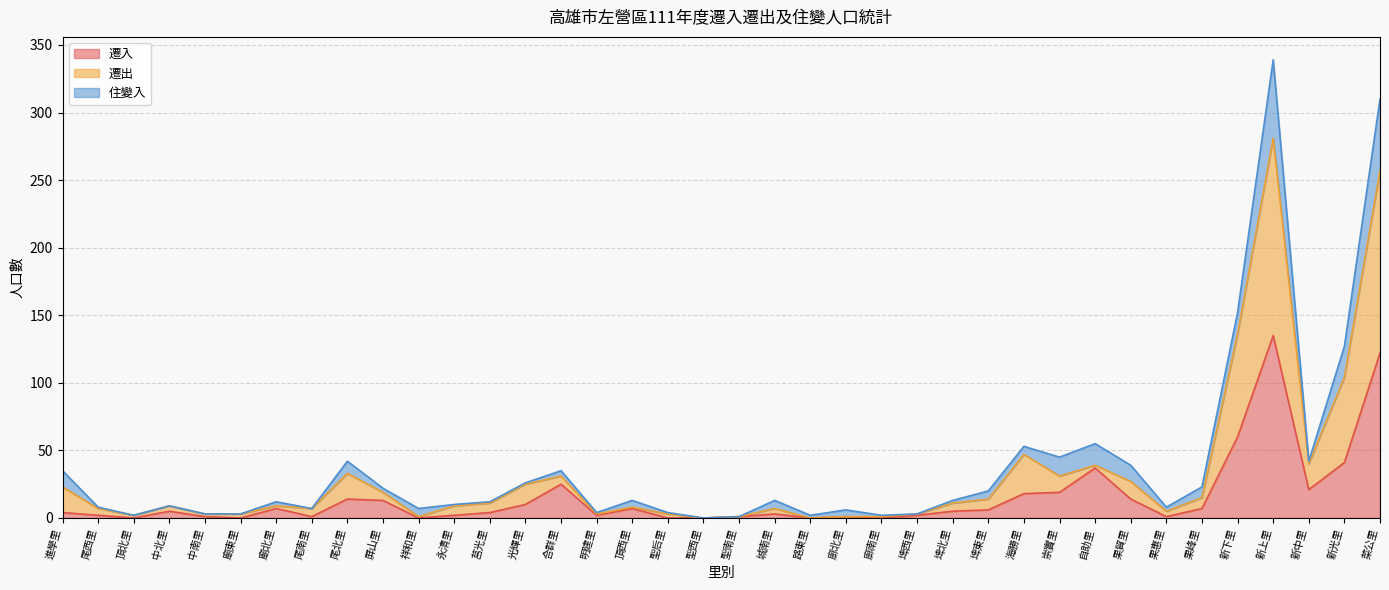

At which category is the sum across all series the highest?

新上里